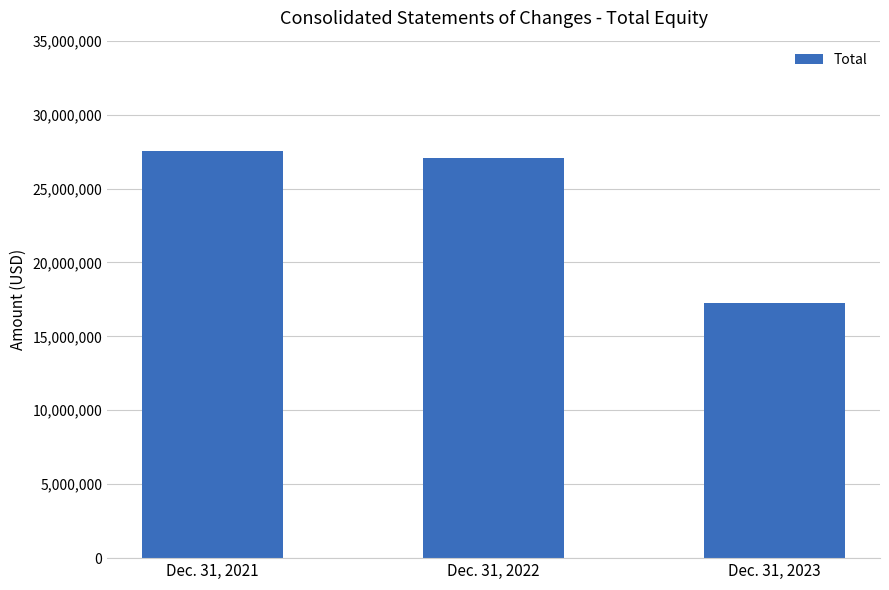

How many values are below 27061061?

1